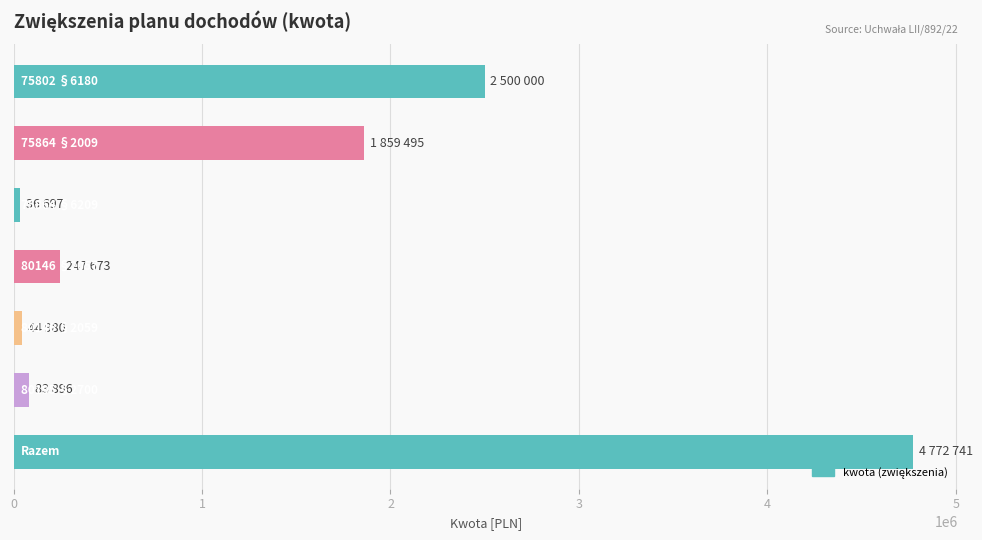

What is the maximum value shown in the chart?

4772741